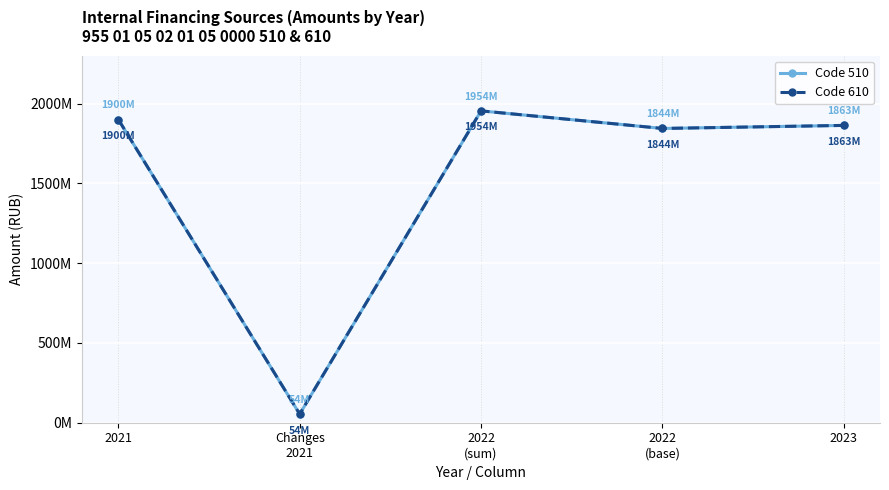

Is this an area chart (filled region under the line)?

No